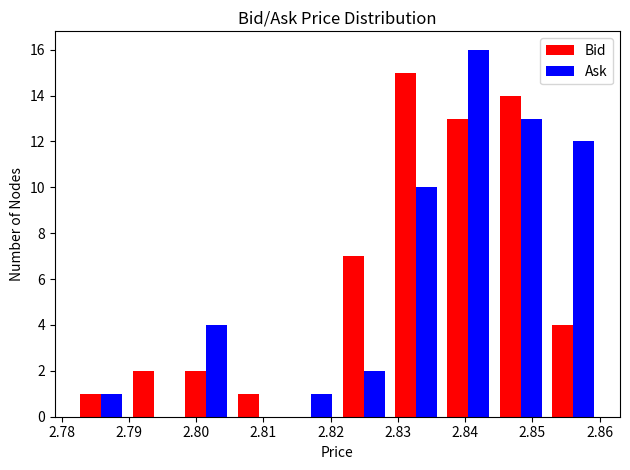

What is the height of the Bid bar covering 2.837 to 2.844 on the x-axis? Neither the bar edges nor the heights are printed on the chart, so give them approximately, as read against the axes.

13